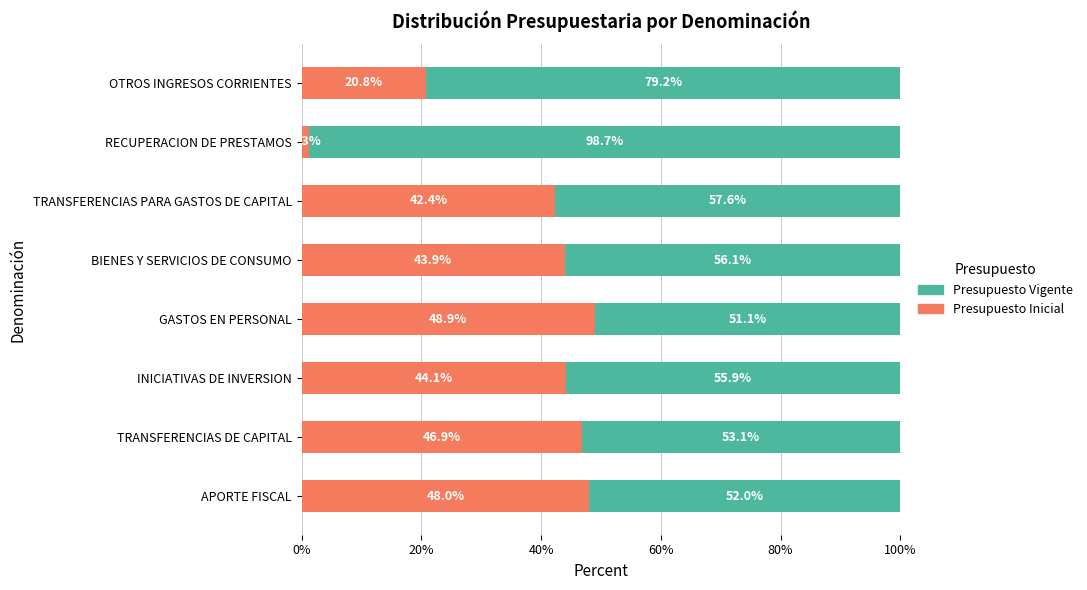

What is the difference between the maximum and second lowest values in the Presupuesto Inicial series?

28.1